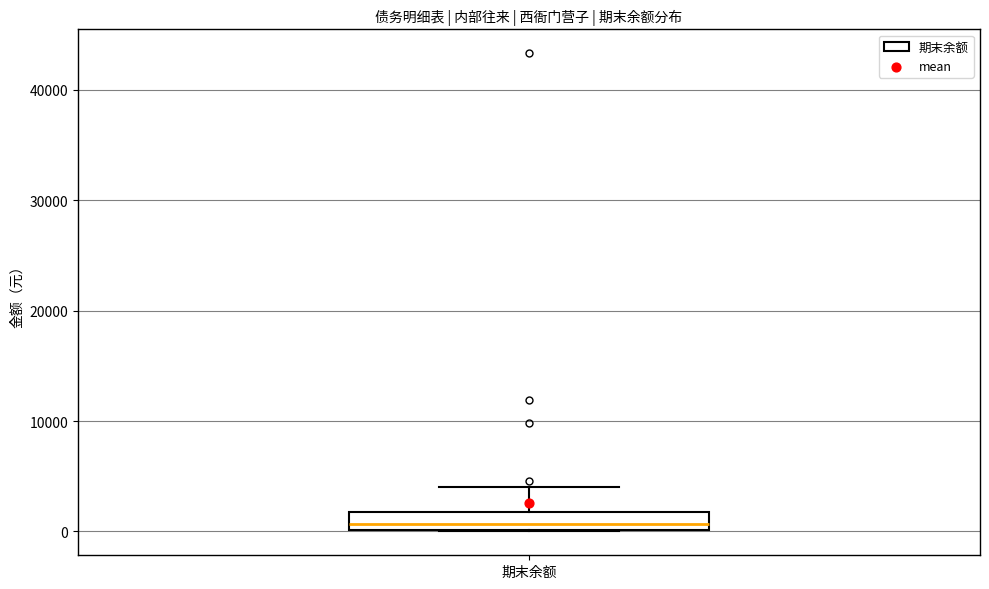

Where does the median line of the box for 期末余额 sit on the y-axis? The values are not printed on the chart, so give them approximately, as read against the axis.

1000